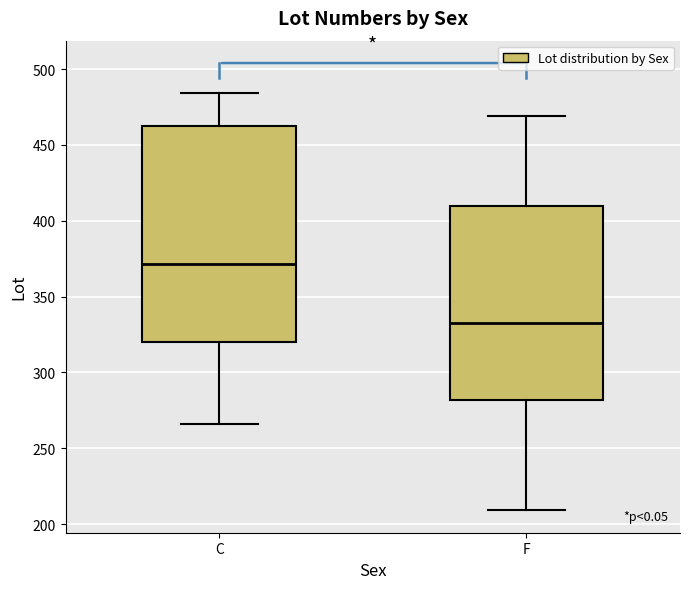

Comparing the boxes themselves (not the whiskers), which one is the tallest?

C